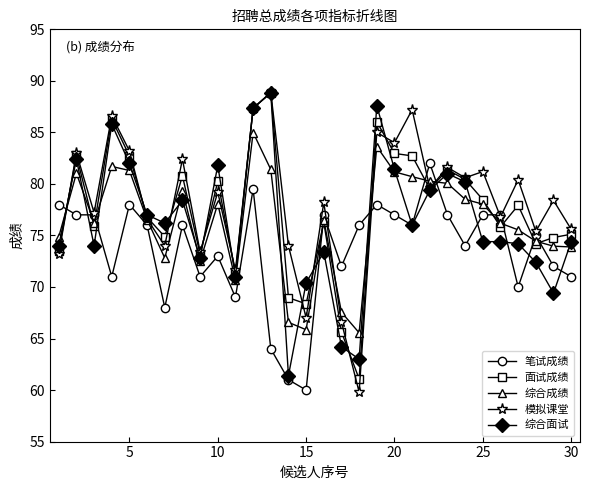

True or false: 面试成绩 has more than 2 points higher than both neighbors.

True